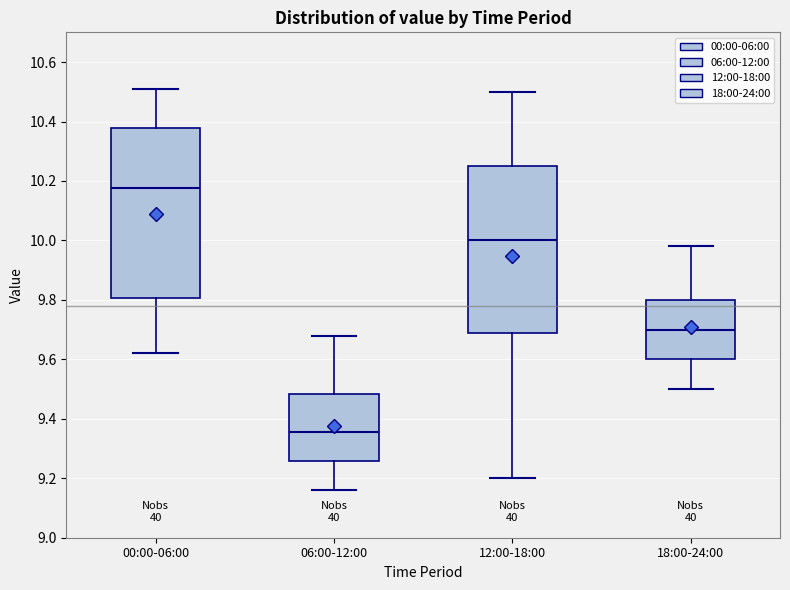

Reading left to right, read every box against the y-axis: the position of its median line, the range the box covers, and the ends of its whiskers. The values are not printed on the chart, so give them approximately, as read against the axis.

00:00-06:00: median 10.18, box 9.80 to 10.38, whiskers 9.62 to 10.52
06:00-12:00: median 9.36, box 9.26 to 9.48, whiskers 9.16 to 9.68
12:00-18:00: median 10.00, box 9.68 to 10.26, whiskers 9.20 to 10.50
18:00-24:00: median 9.70, box 9.60 to 9.80, whiskers 9.50 to 9.98